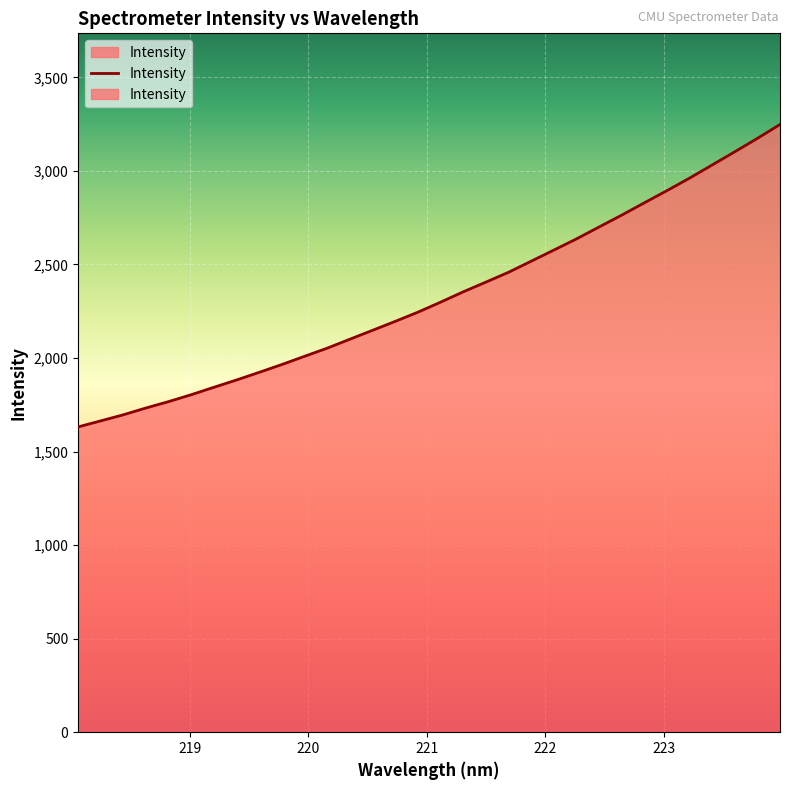

Reading left to right, what are all the values shown in this chart?

1631.9	1664.2	1696.9	1733.4	1767.4	1804.4	1844.1	1883.2	1924.0	1965.8	2009.7	2053.1	2101.0	2148.5	2196.2	2245.3	2298.7	2354.0	2405.9	2458.3	2517.6	2576.9	2636.7	2700.4	2763.8	2829.5	2894.7	2961.6	3032.0	3102.4	3174.1	3248.4